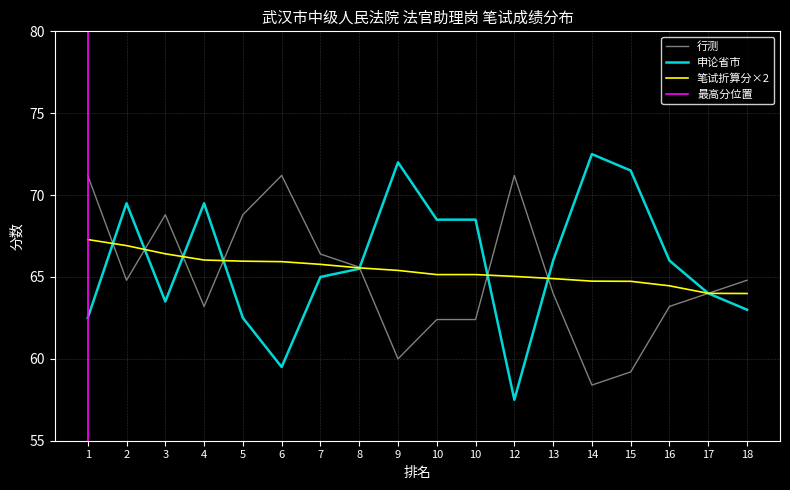

Between which two adjacent categories do 行测 and 笔试折算分 first intersect?

1 and 2